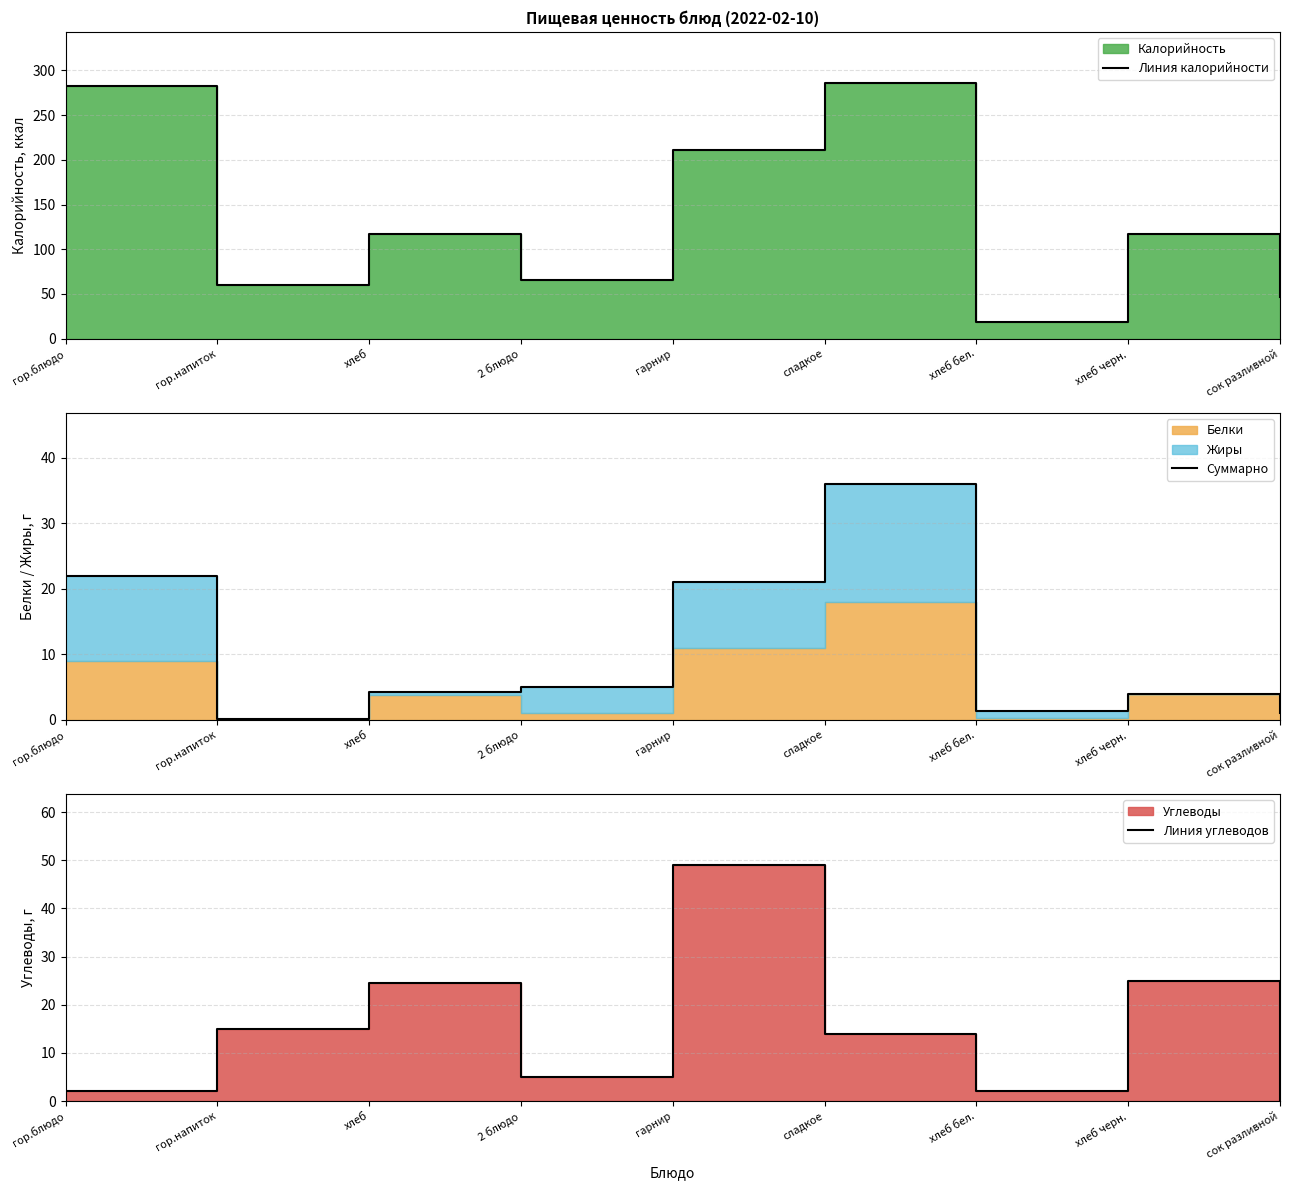

At which label is Суммарно closest to 18?

гарнир